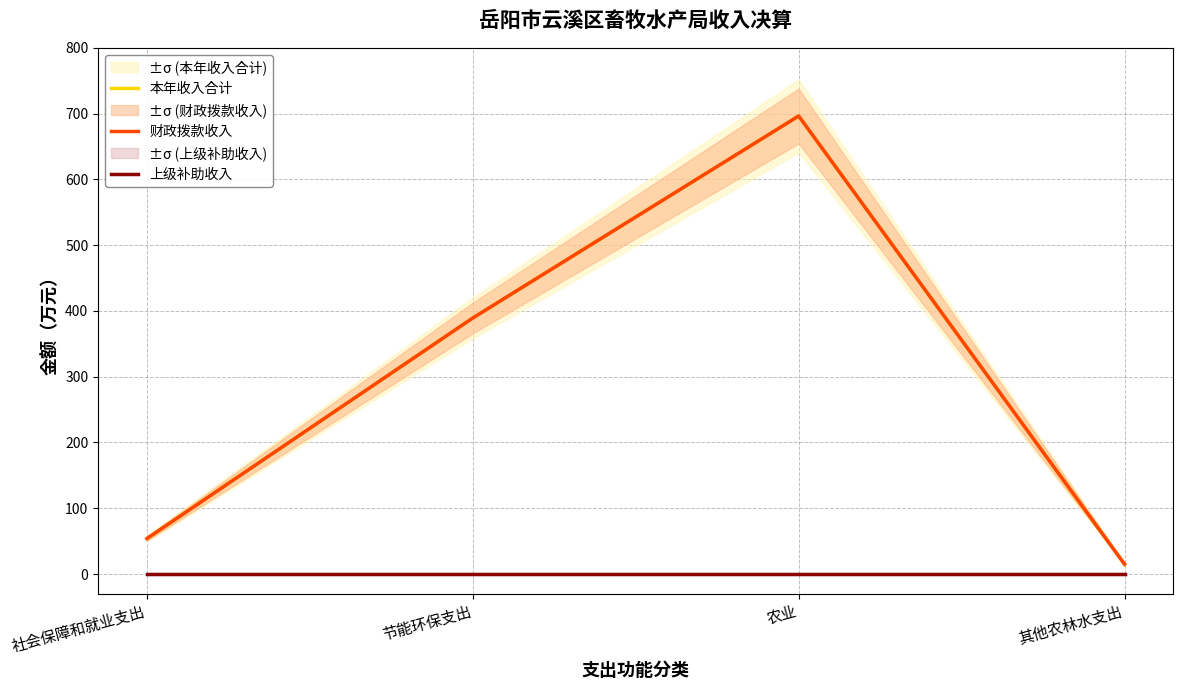

At which category does the chart reach its minimum across all series?

社会保障和就业支出